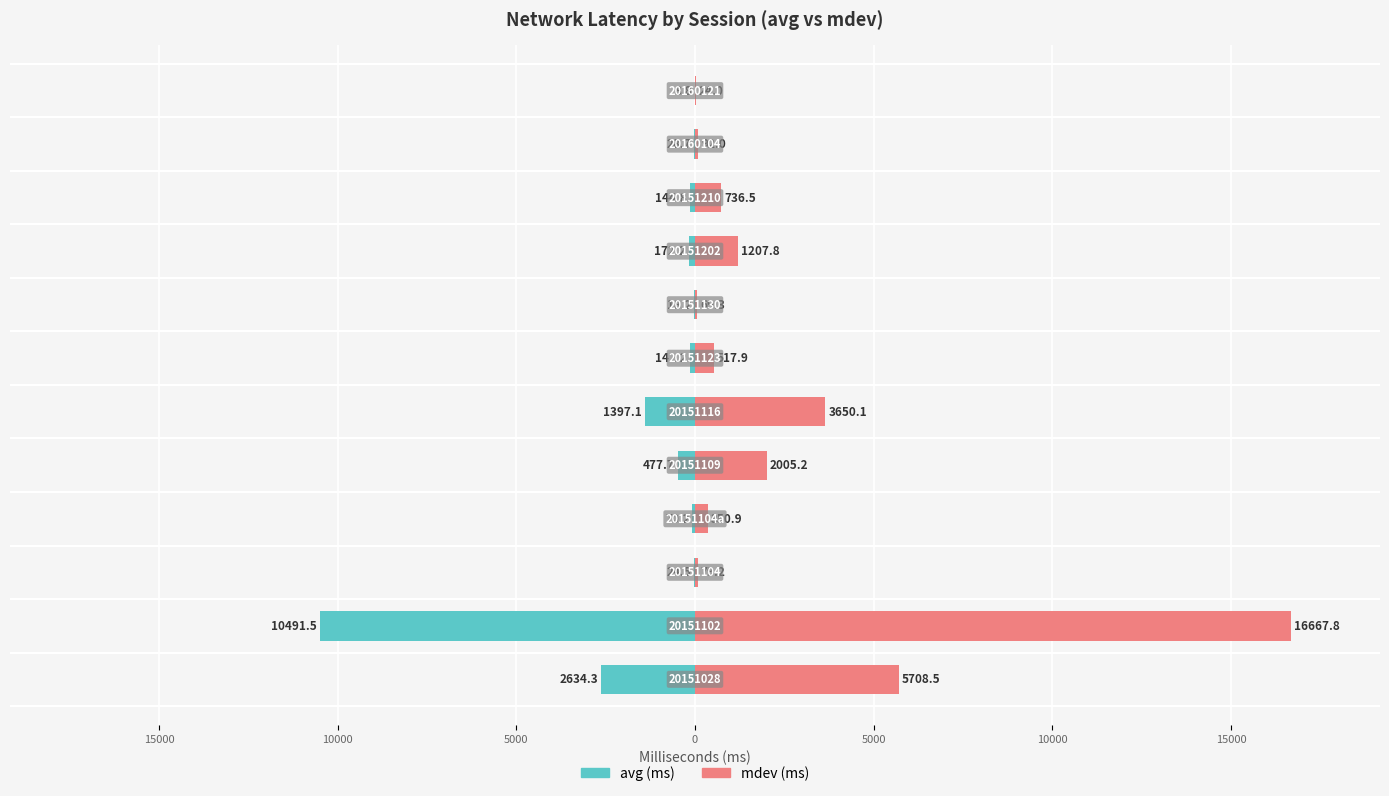

Does the chart contain stacked bars?

No